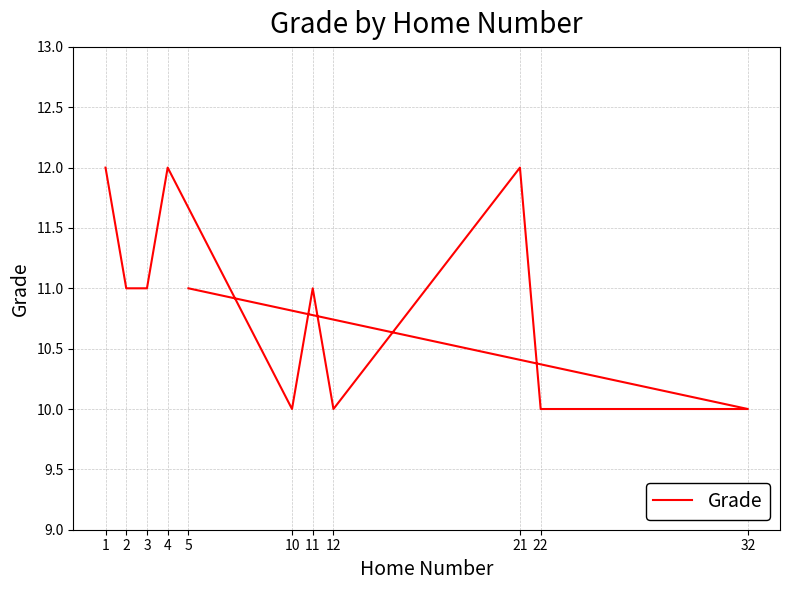

At which category does the data reach its first local valley?

10